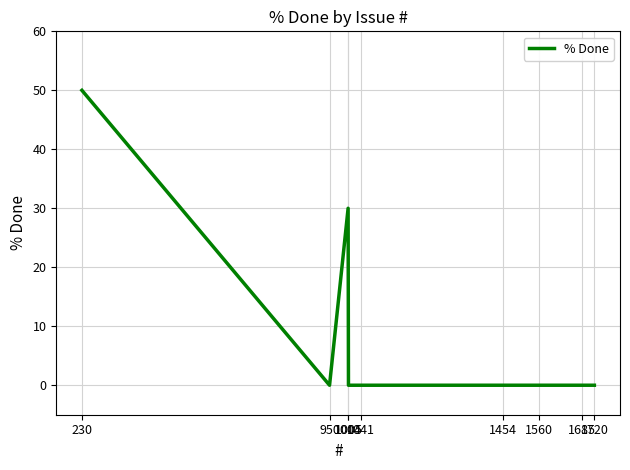

What is the difference between the maximum and minimum values?

50